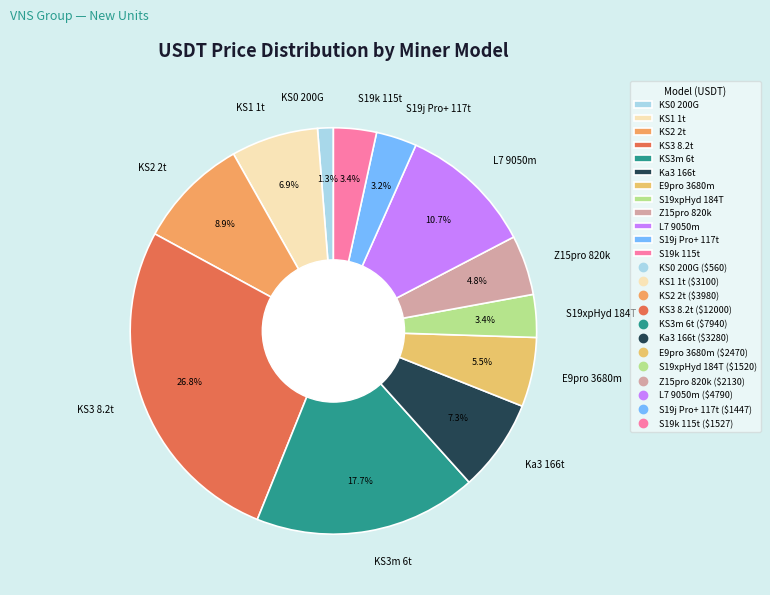

Which category has the smallest portion of the pie?

KS0 200G